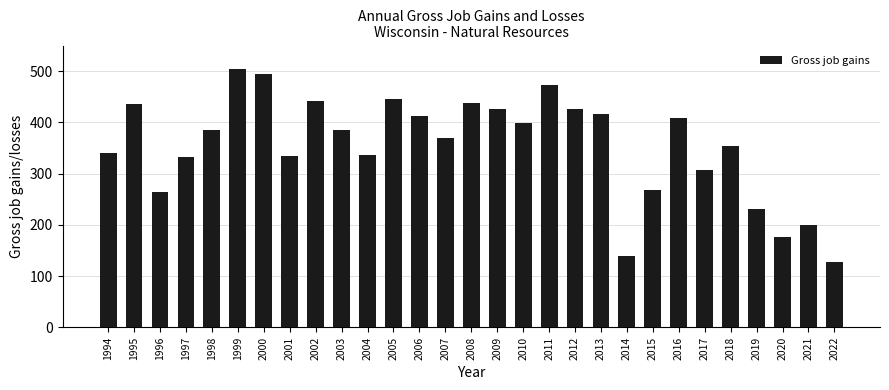

Where is the data nearest to the value 315?

2017